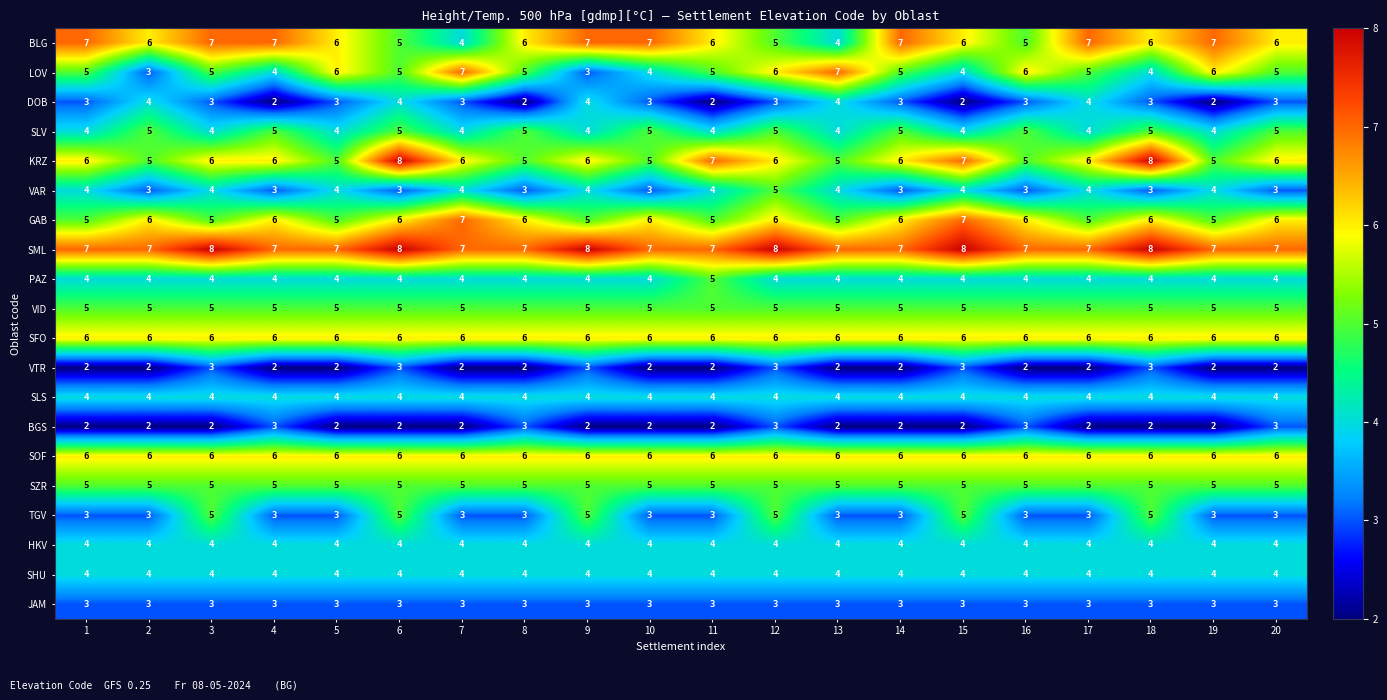

What is the sum of the PAZ values at 4 and 16?

8